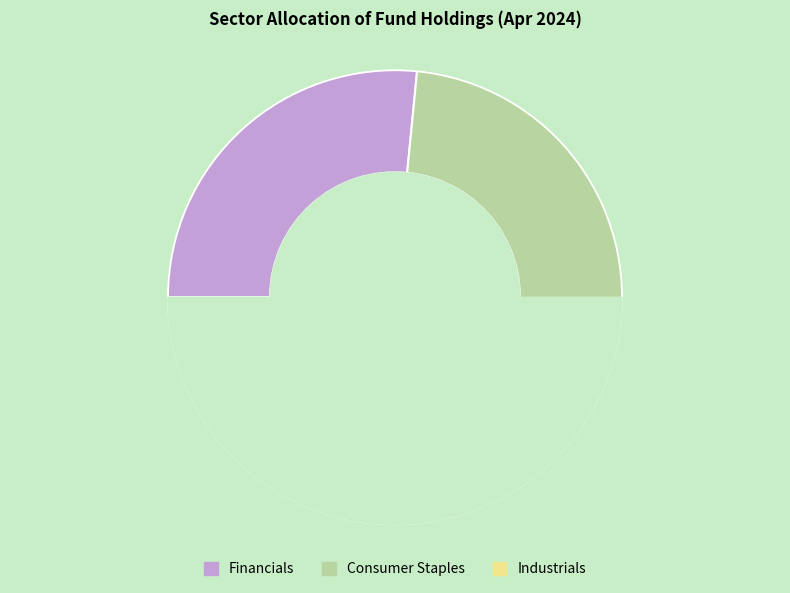

Is the sum of Industrials and Consumer Staples greater than half?

No